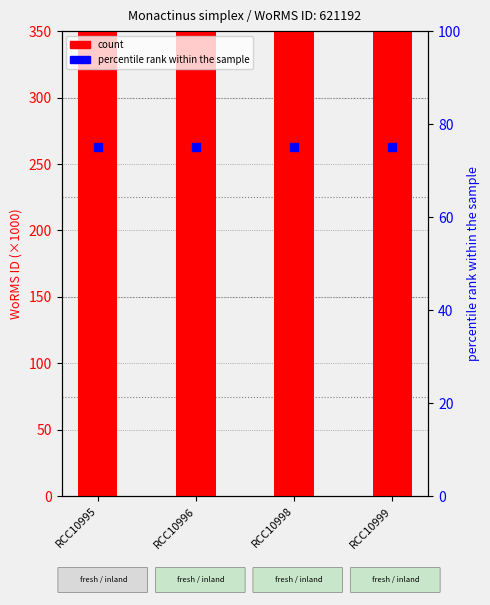

Which series contains the lowest Y value?

percentile rank within the sample